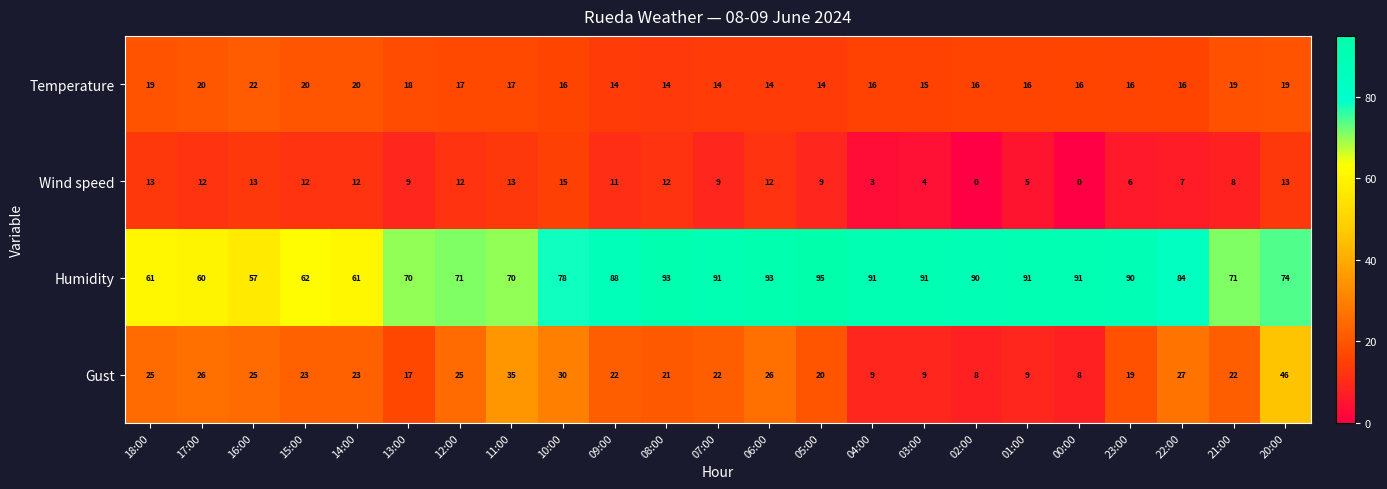

At which label is Gust closest to 27?

22:00